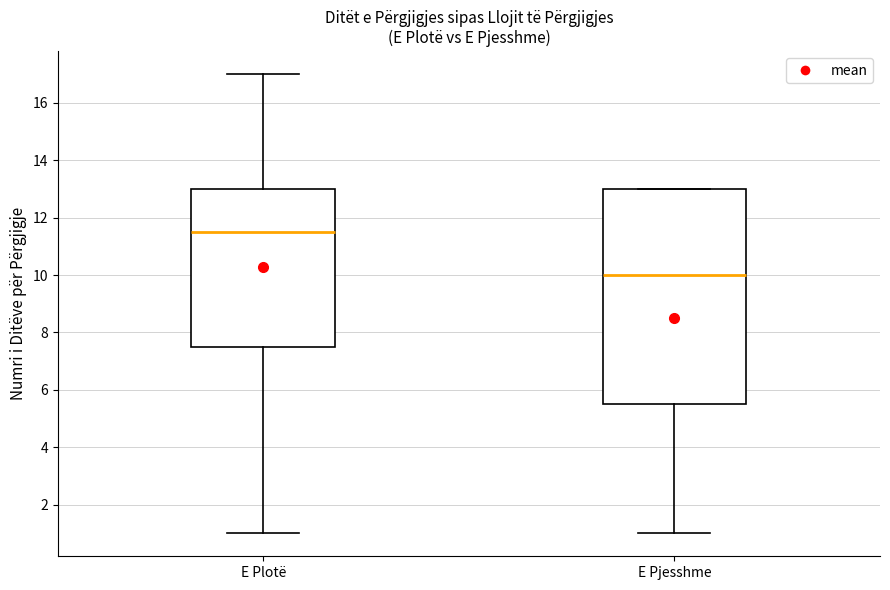

Reading left to right, transcribe this box plot: for each box, give where its median line is, the range the box spans, and where its two whiskers end, as read against the y-axis. The values are not printed on the chart, so give them approximately, as read against the axis.

E Plotë: median 11.6, box 7.6 to 13.0, whiskers 1.0 to 17.0
E Pjesshme: median 10.0, box 5.6 to 13.0, whiskers 1.0 to 13.0